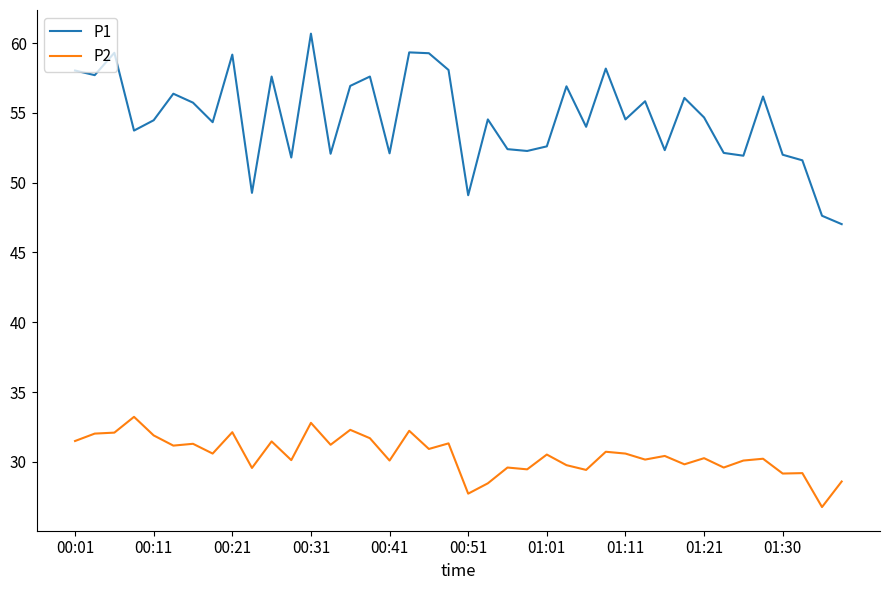

Does the chart have visible grid lines?

No